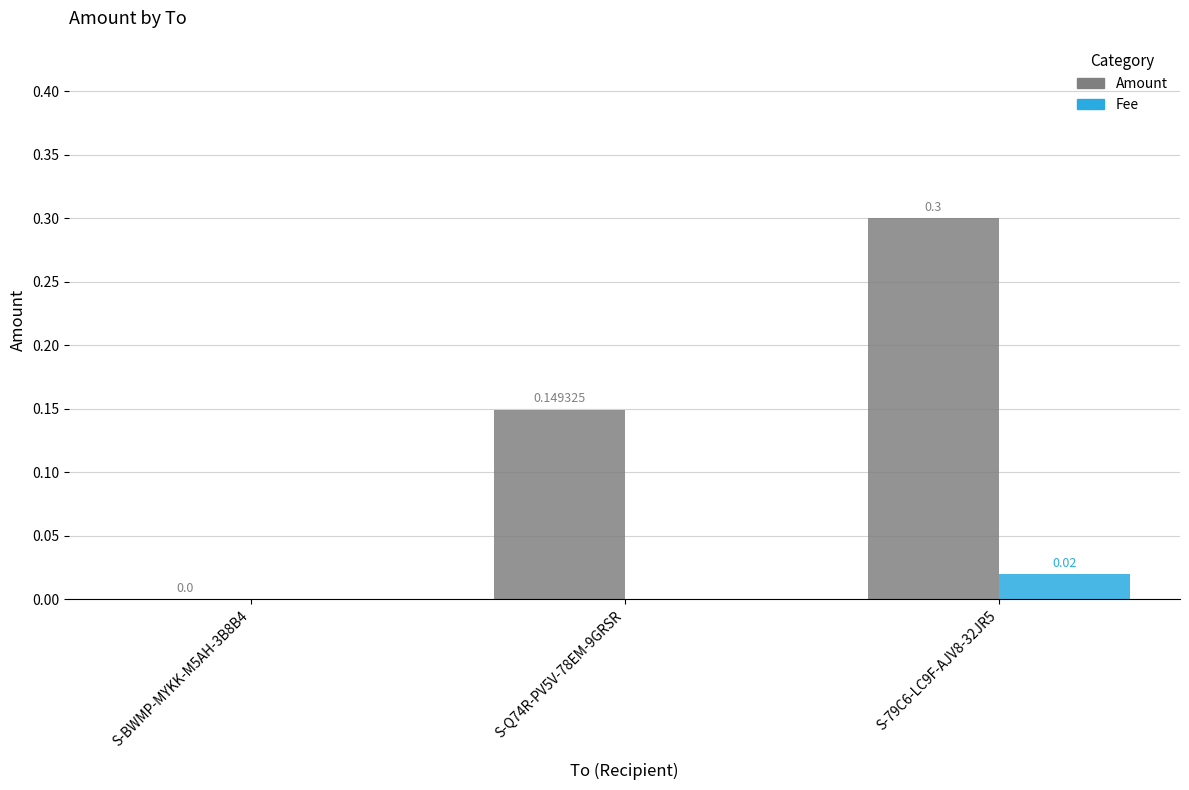

How many groups of bars are there?

3